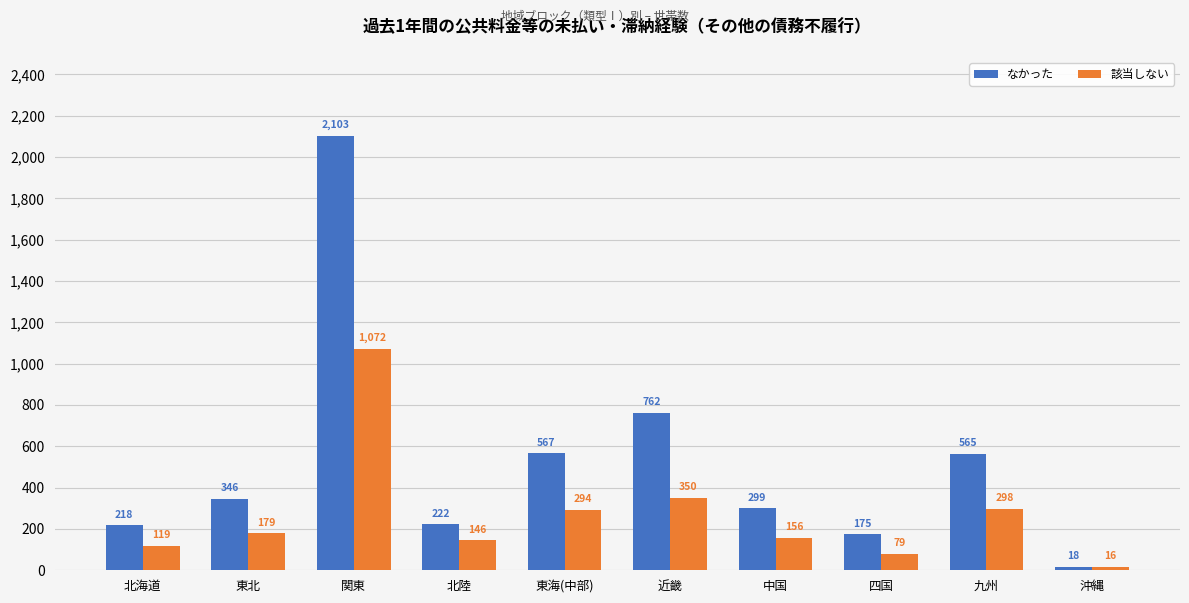

What is the label of the 8th bar from the left?

四国